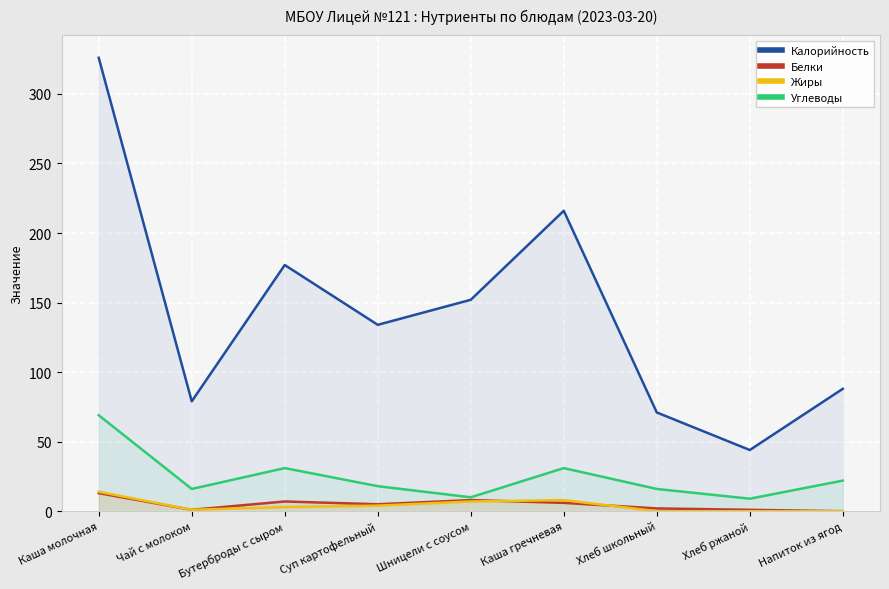

Is it true that Углеводы equals 31 at Бутерброды с сыром?

True